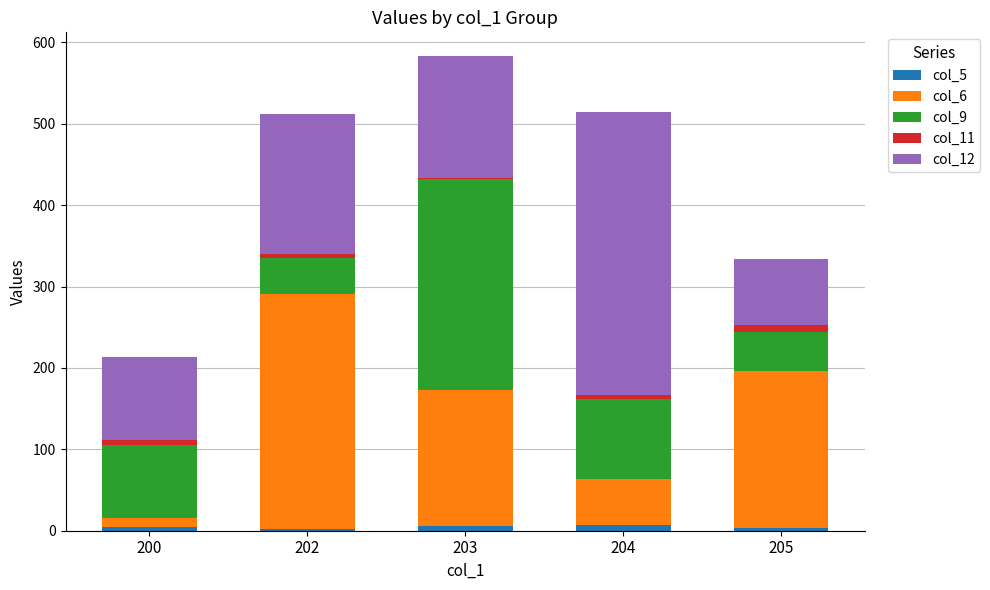

At which category is the sum across all series the highest?

203